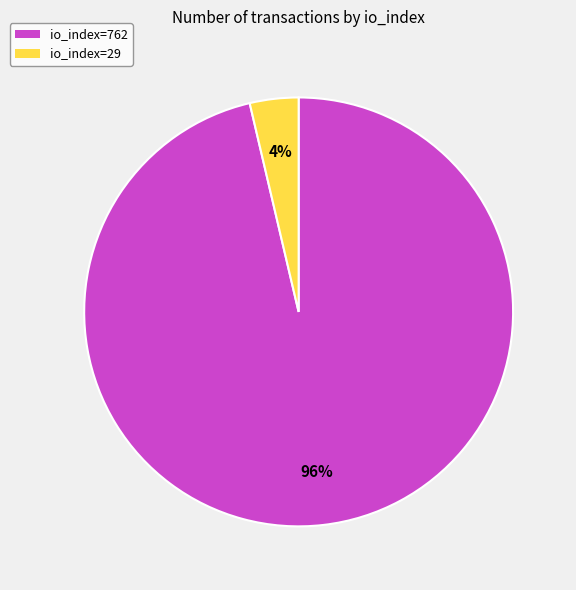

Is the sum of io_index=29 and io_index=762 greater than half?

Yes